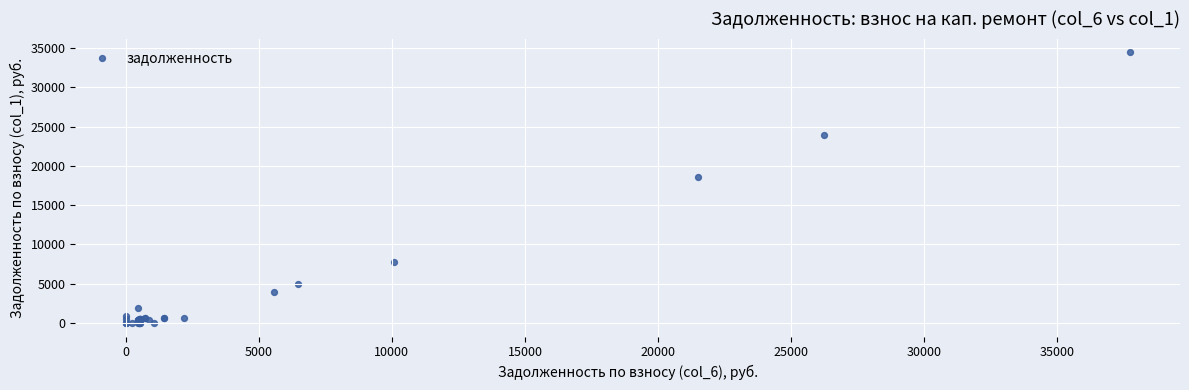

What Y value in the scatter plot is closest to 17233?

18574.1